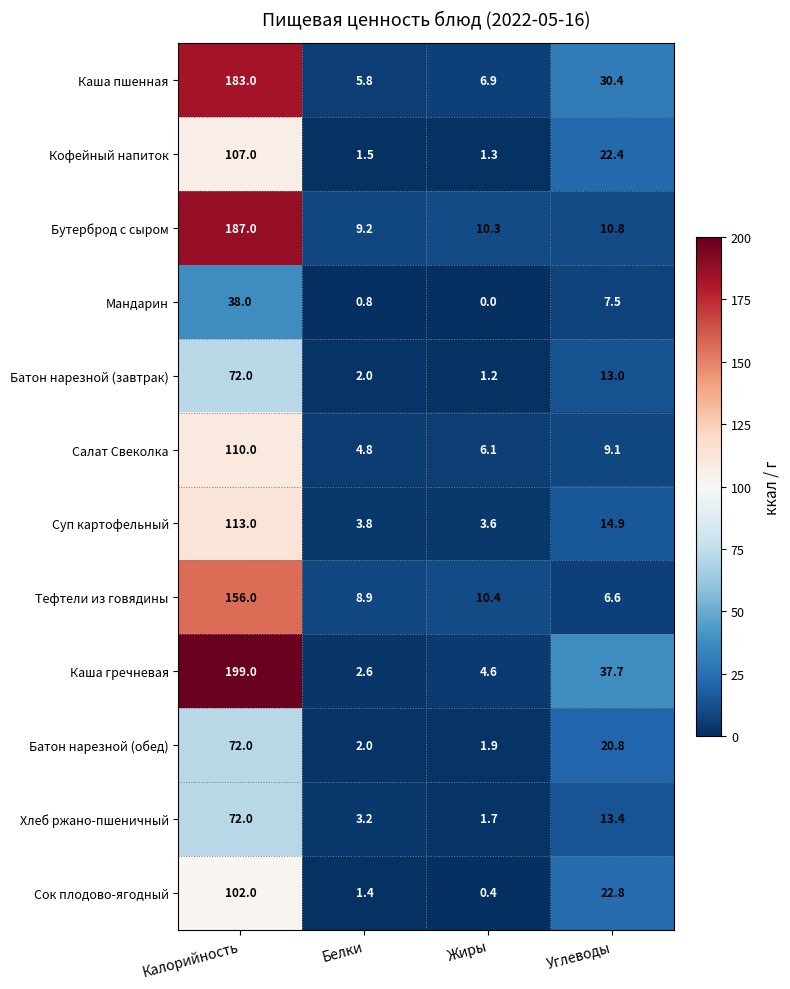

Which category has the lowest value in the Салат Свеколка series?

Белки